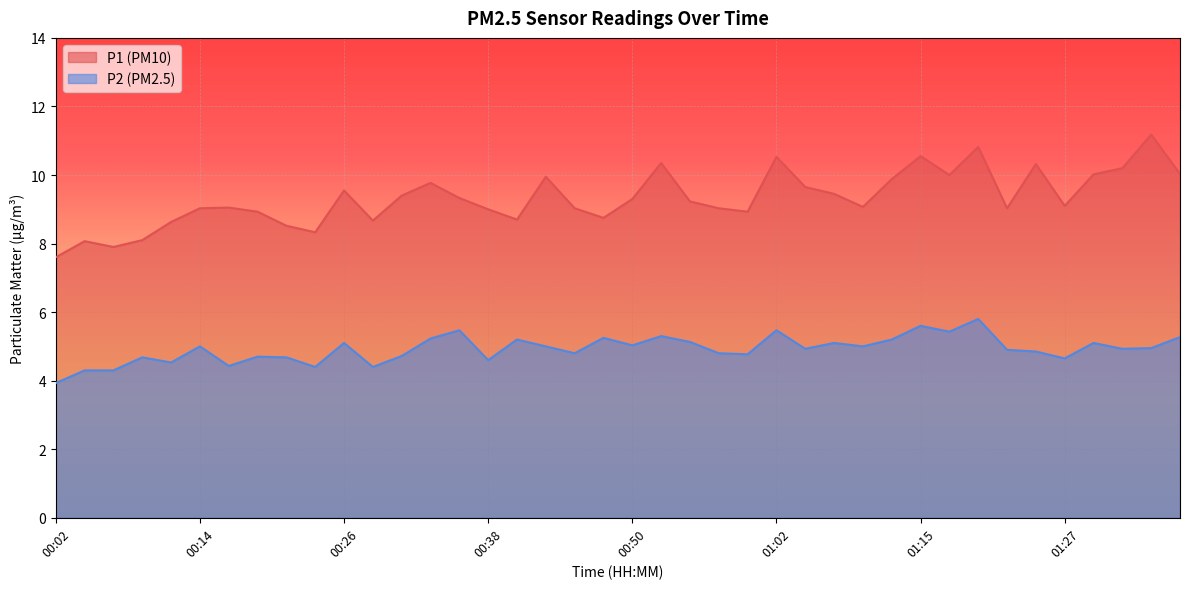

At how many categories does at least one series exceed 9?

27